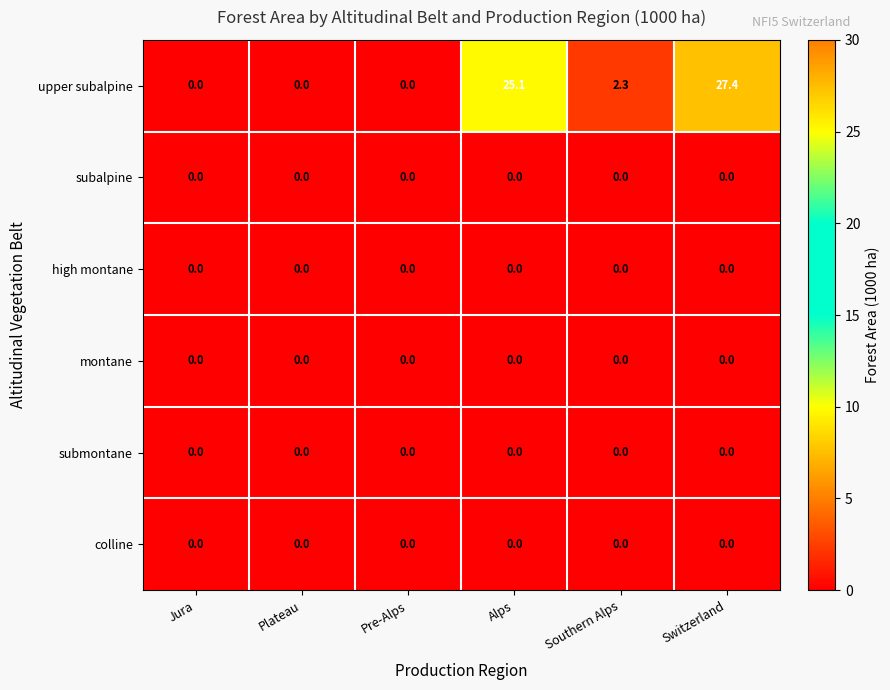

Where does the upper subalpine series first go above 2?

Alps